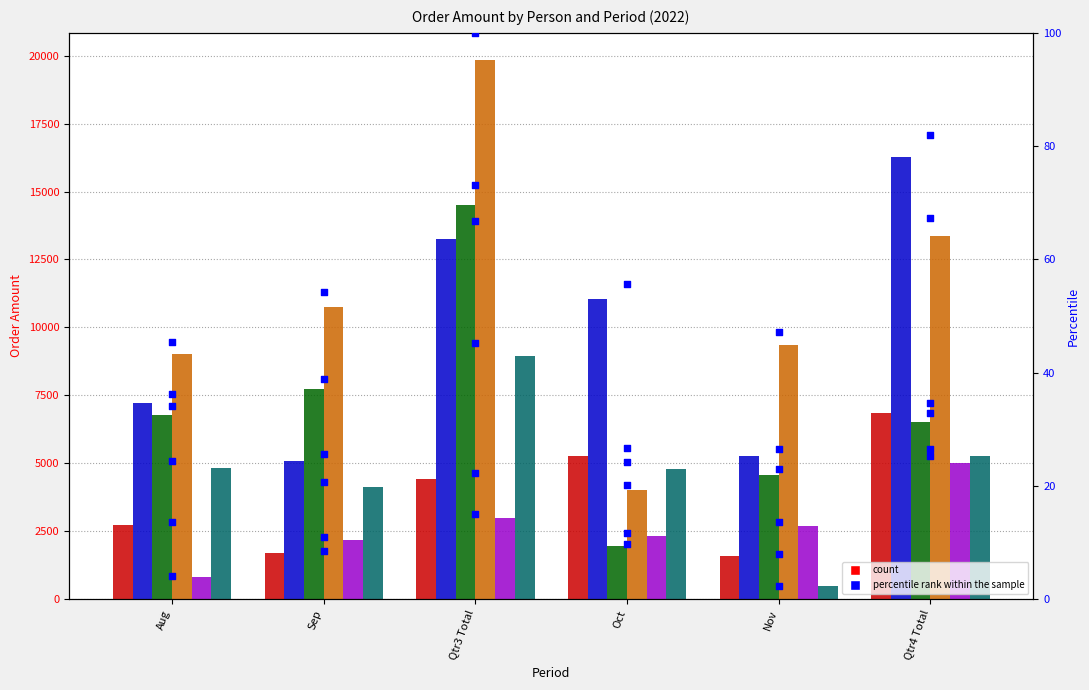

At how many categories does at least one series exceed 7209?

6